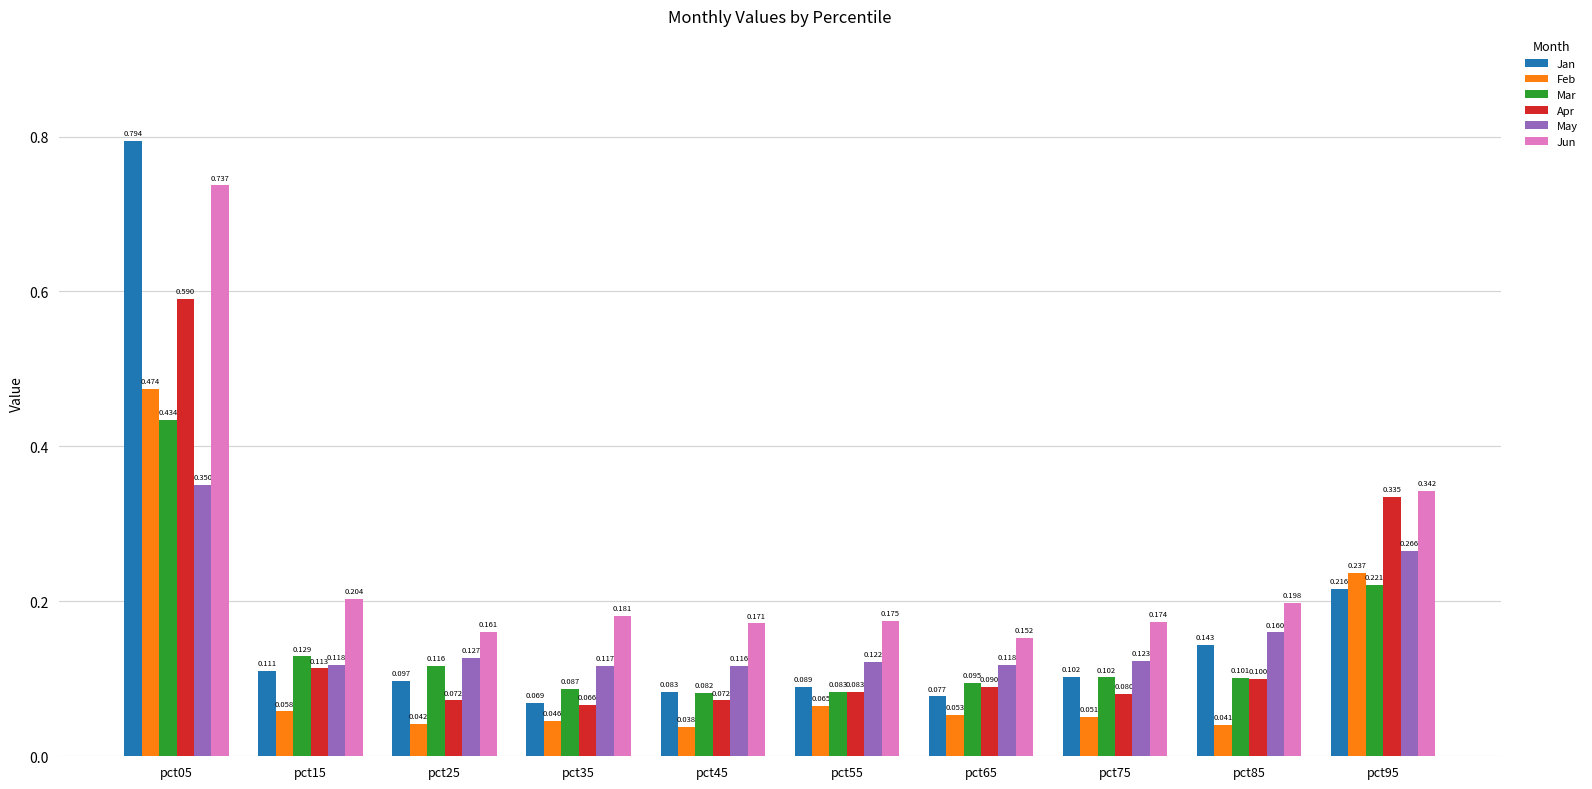

Is the value of Mar at pct25 greater than the value of Jan at pct55?

Yes